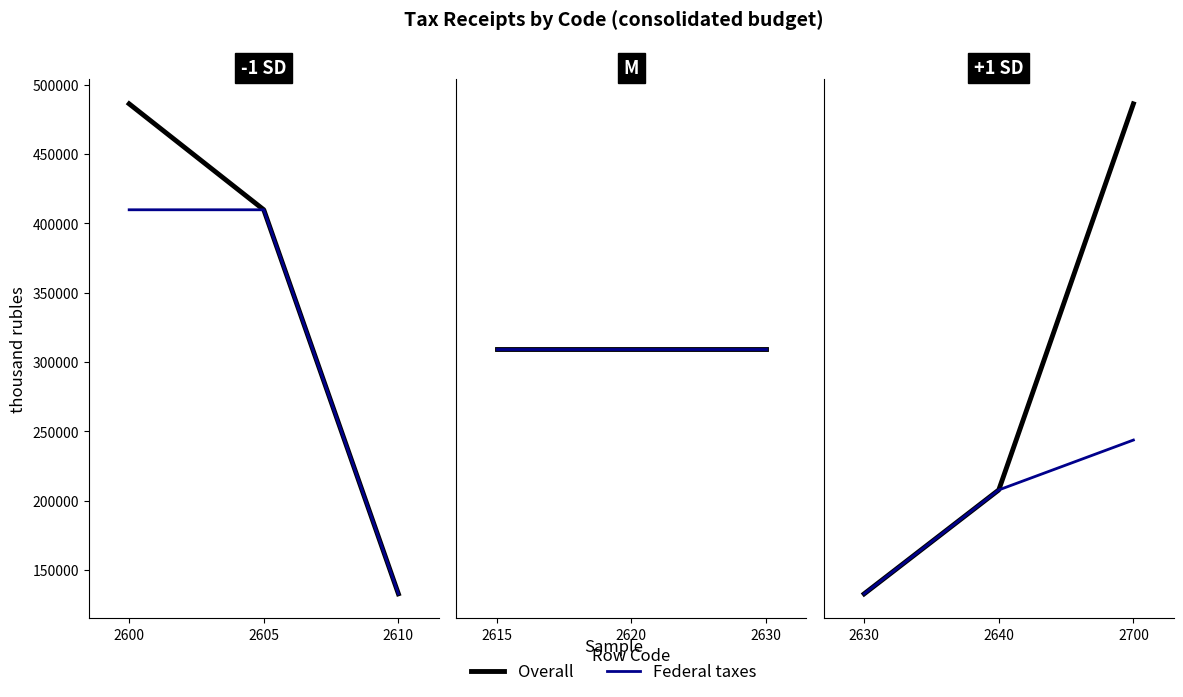

What is the maximum value for Federal taxes?

409858